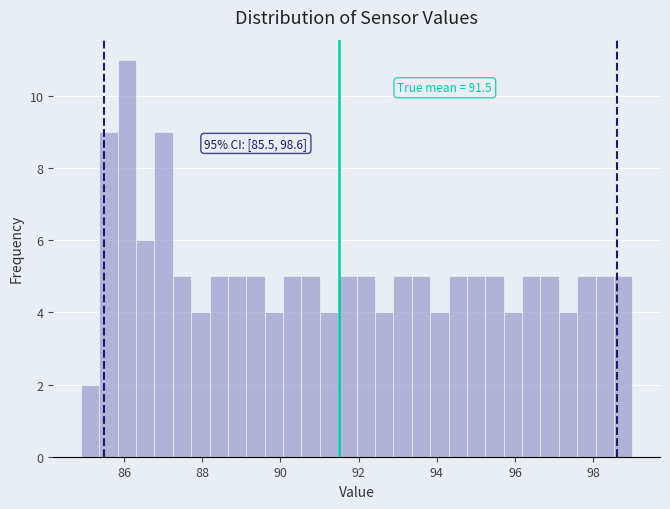

Read against the x-axis, roughly where is the centre of the tallest bar?

86.0